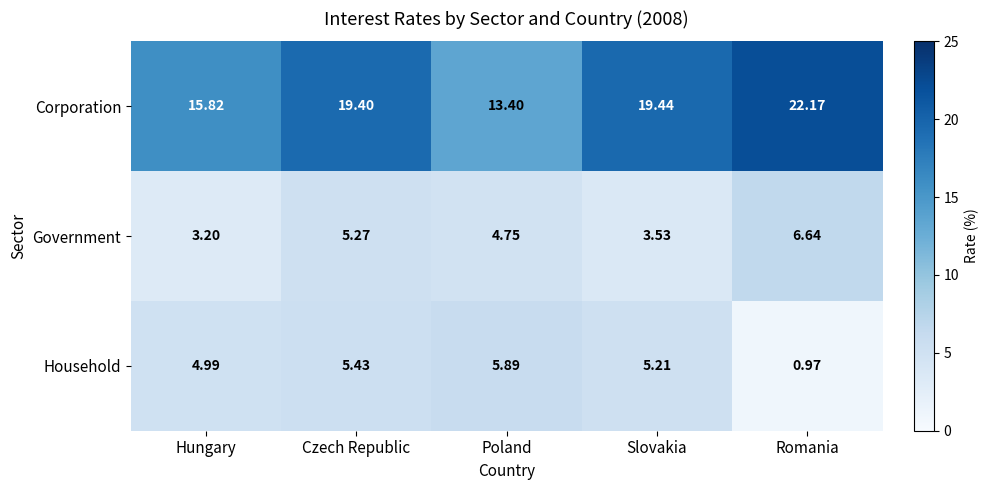

Between Hungary and Romania, which series saw the biggest shift?

Corporation